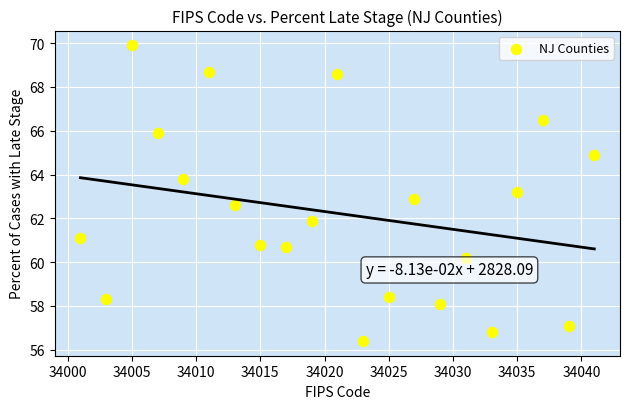

What is the range of Y values (max minus min)?

13.5